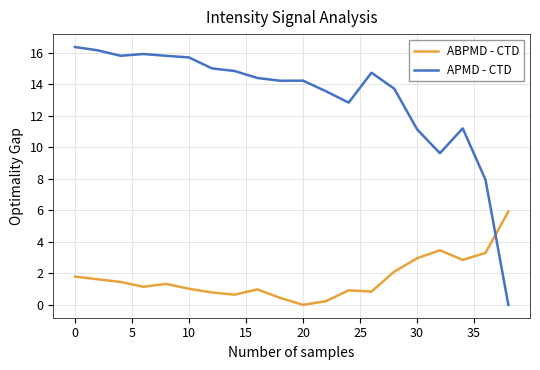

List the series in order of their peak value, highest first.

APMD - CTD, ABPMD - CTD